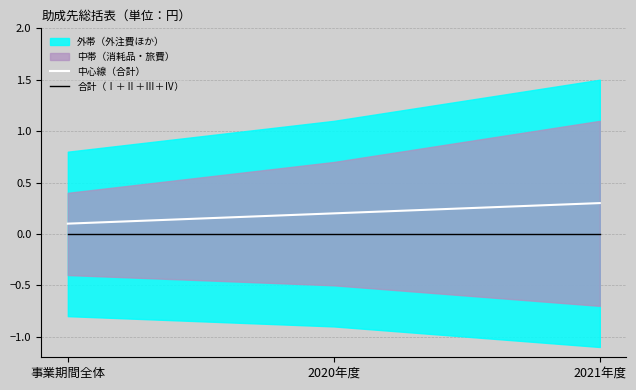

At which label does 中心線（合計） reach its minimum?

事業期間全体